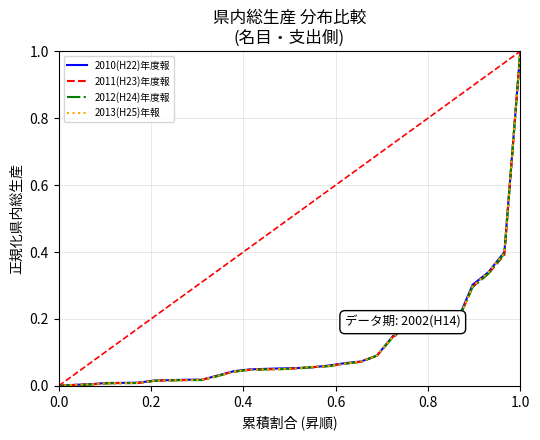

What is the maximum value for 2012(H24)年度報?

1.0